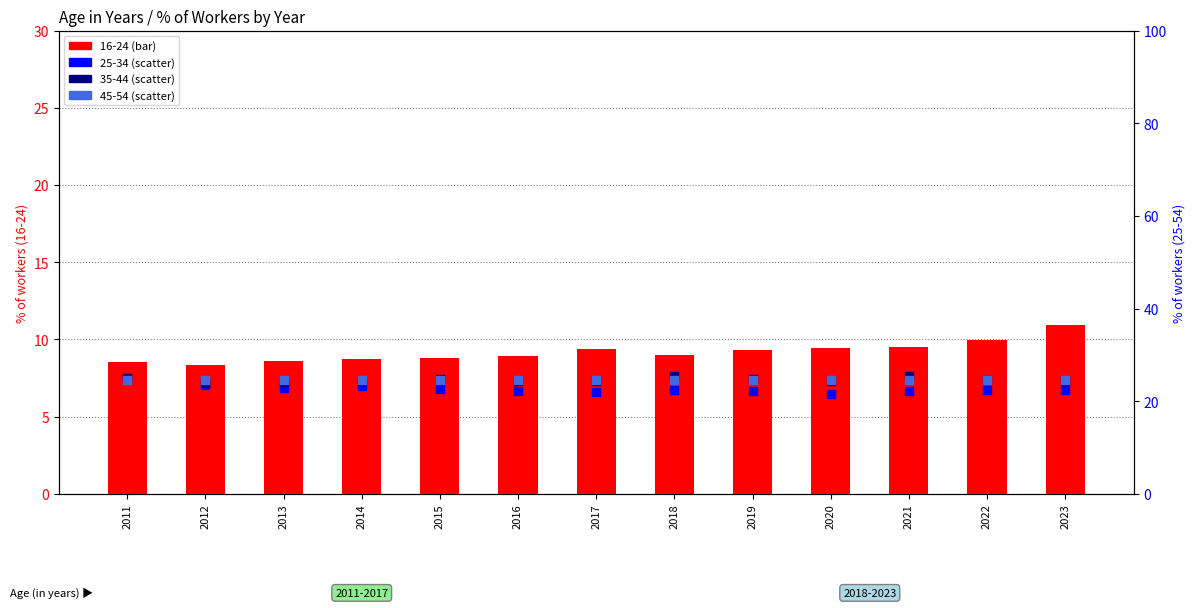

Which series reaches the minimum Y coordinate?

16-24